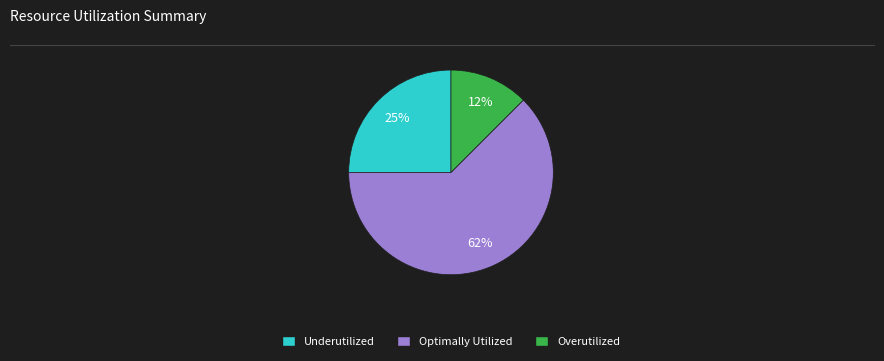

Which slice represents more than half of the pie?

Optimally Utilized